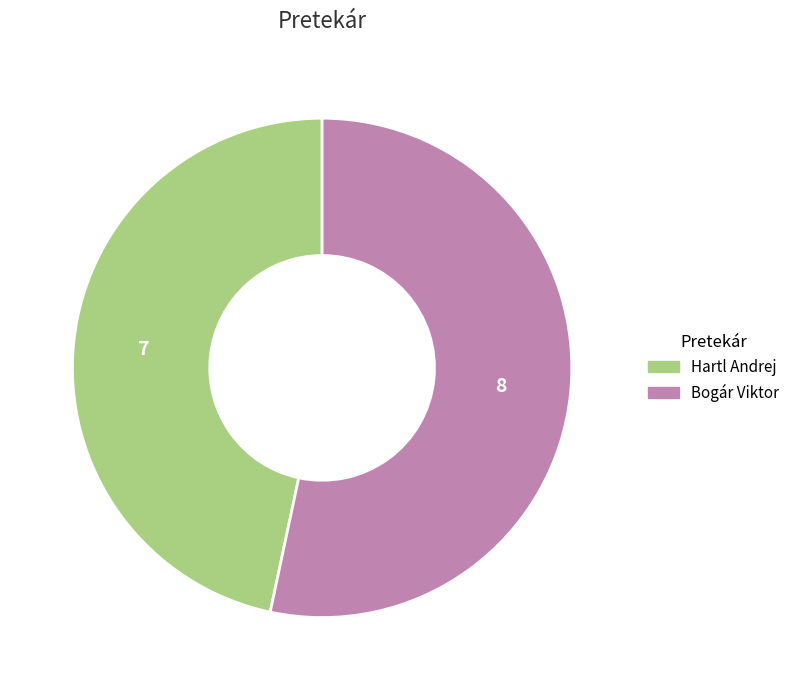

Rank the categories by value from highest to lowest.

Bogár Viktor, Hartl Andrej